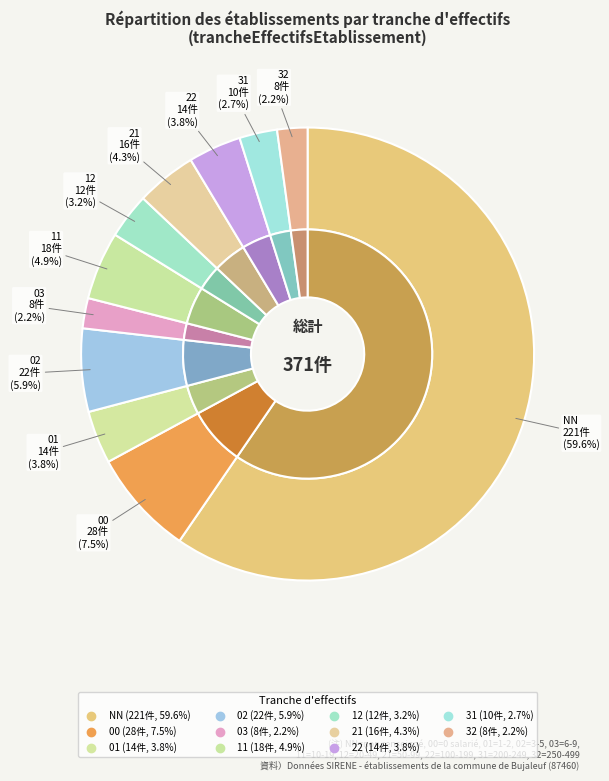

To the nearest percent, what is the combined percentage of 22 and 12?

7%